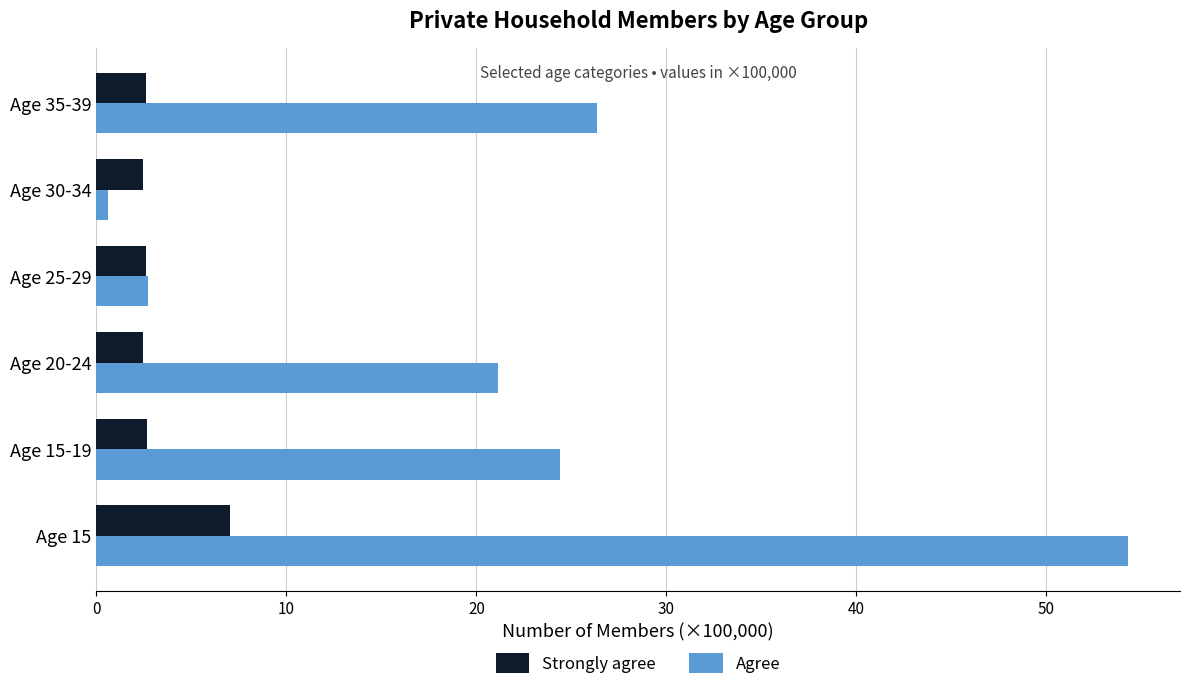

Which series has the widest spread of values?

Agree